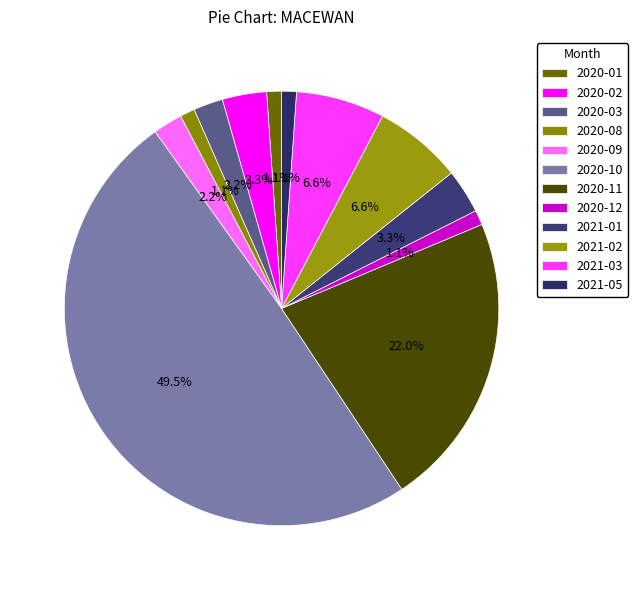

How many segments does this pie chart have?

12